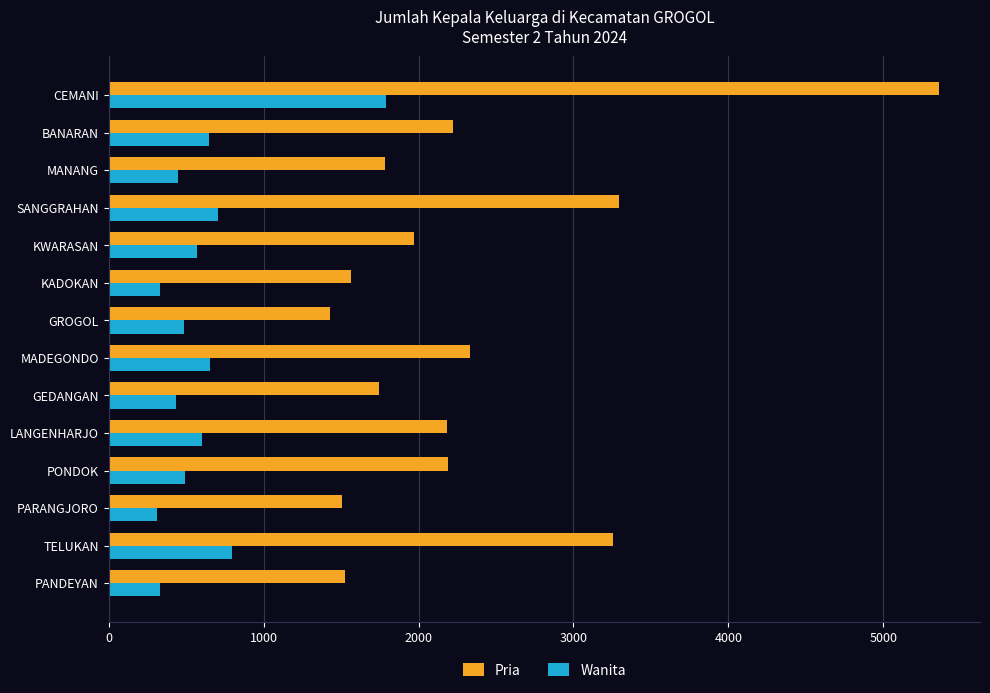

At which category is the sum across all series the highest?

CEMANI